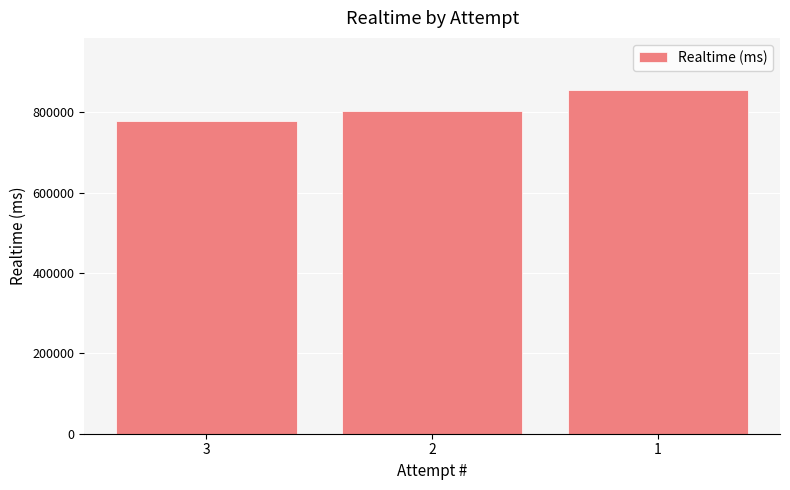

What is the difference between the maximum and minimum values?

78167